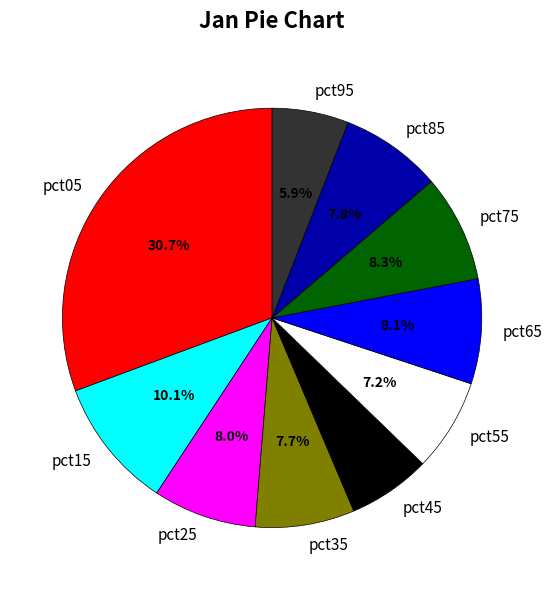

To the nearest percent, what is the average slice percentage?

10%